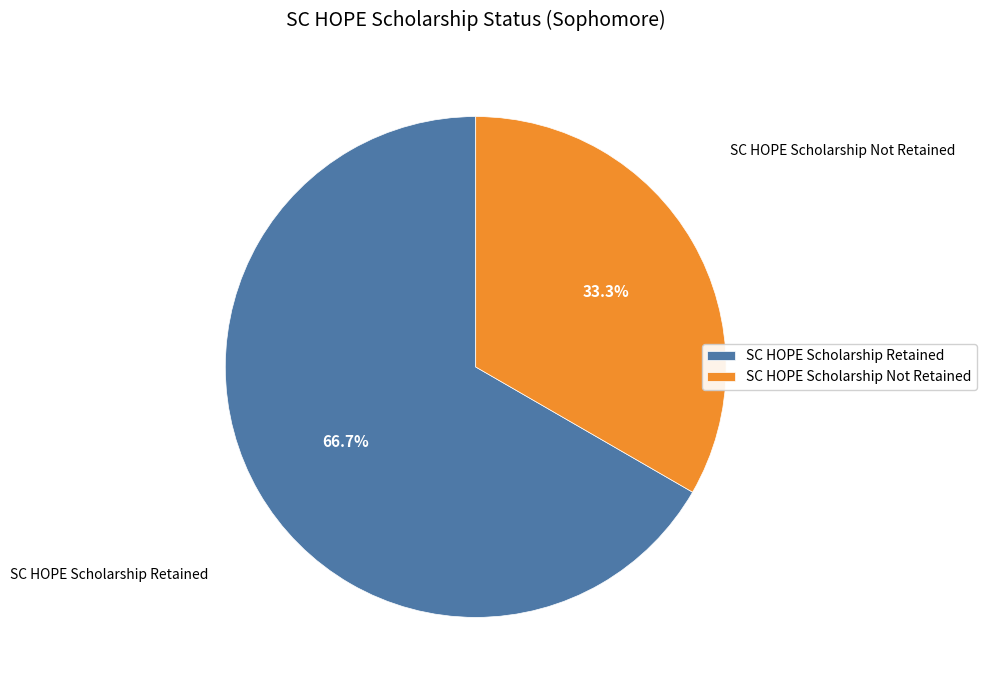

Which slice represents more than half of the pie?

SC HOPE Scholarship Retained